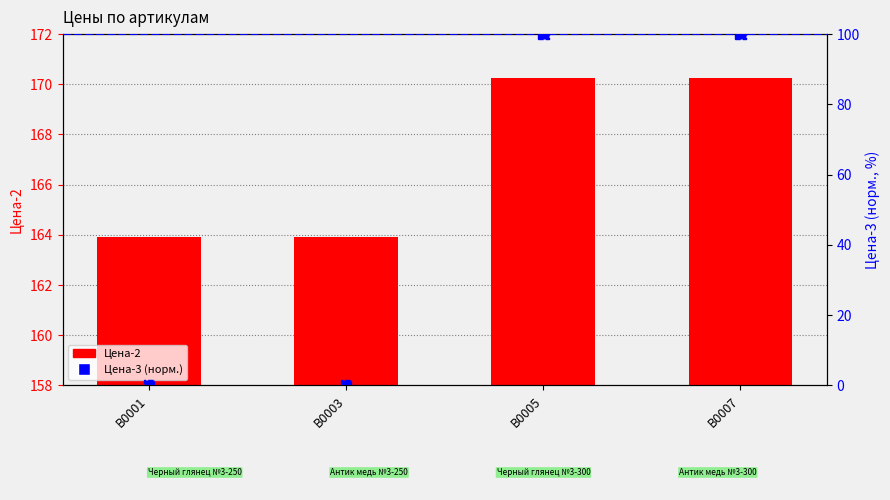

Is the value of Цена-3 (норм.) at В0005 greater than the value of Цена-2 at В0005?

No